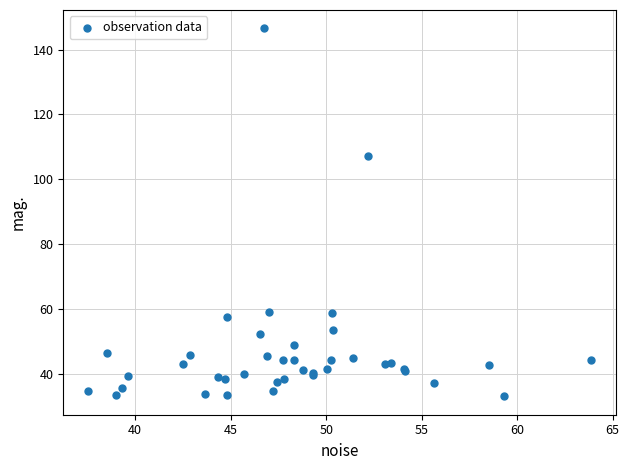

What Y value in the scatter plot is closest to 89?

107.2